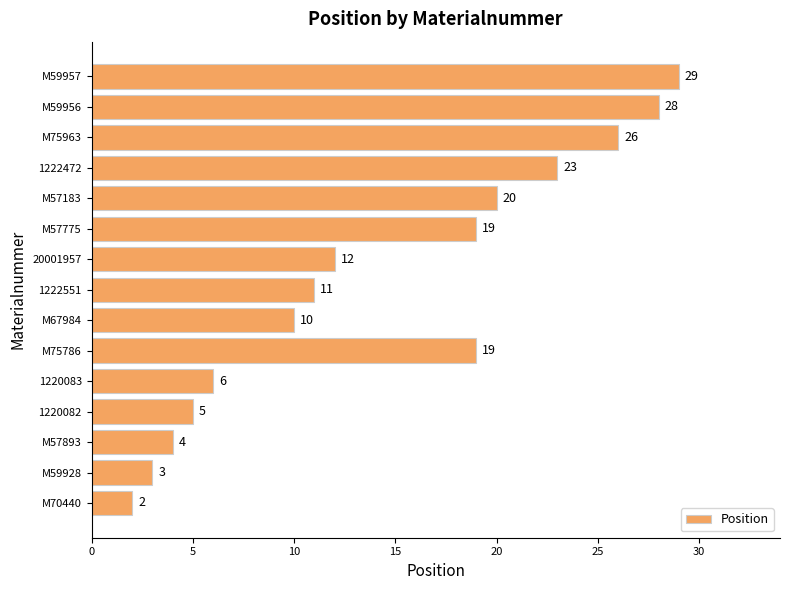

Does the chart contain any negative values?

No